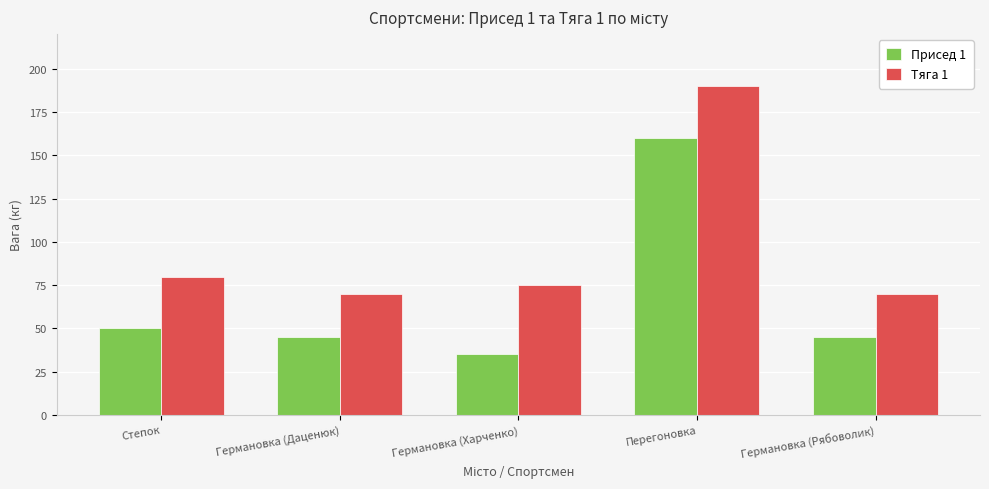

At which label does Присед 1 first exceed 45?

Степок